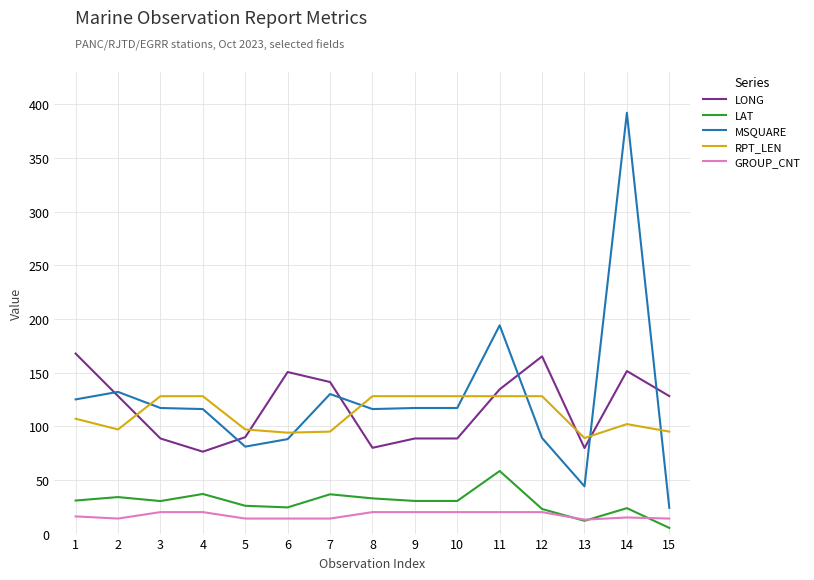

Where is RPT_LEN nearest to the value 108?

1